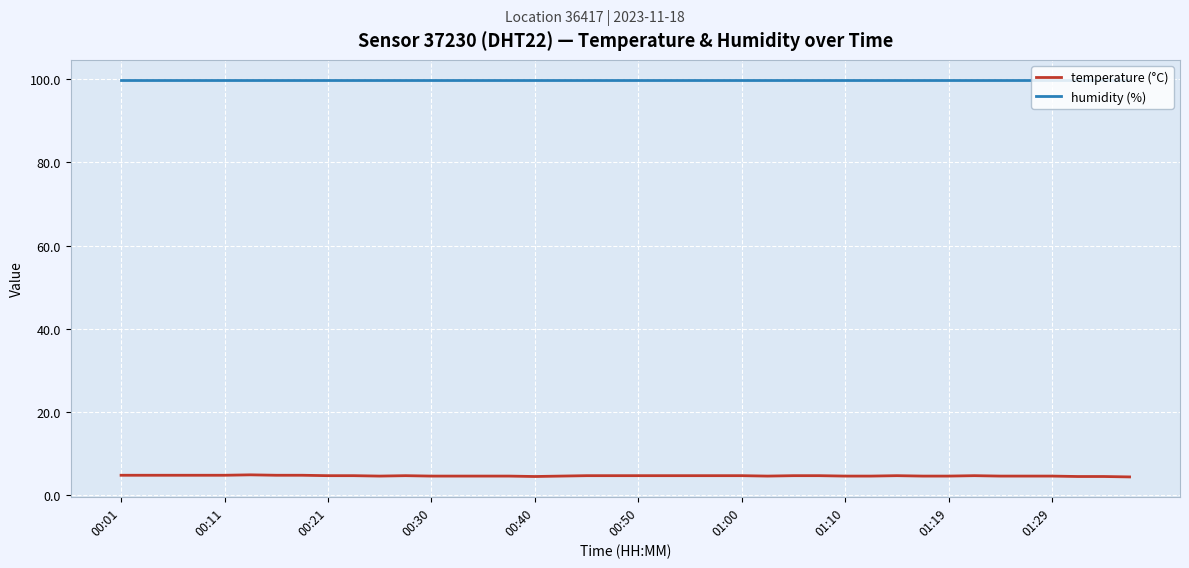

What is the greatest value displayed?

99.9